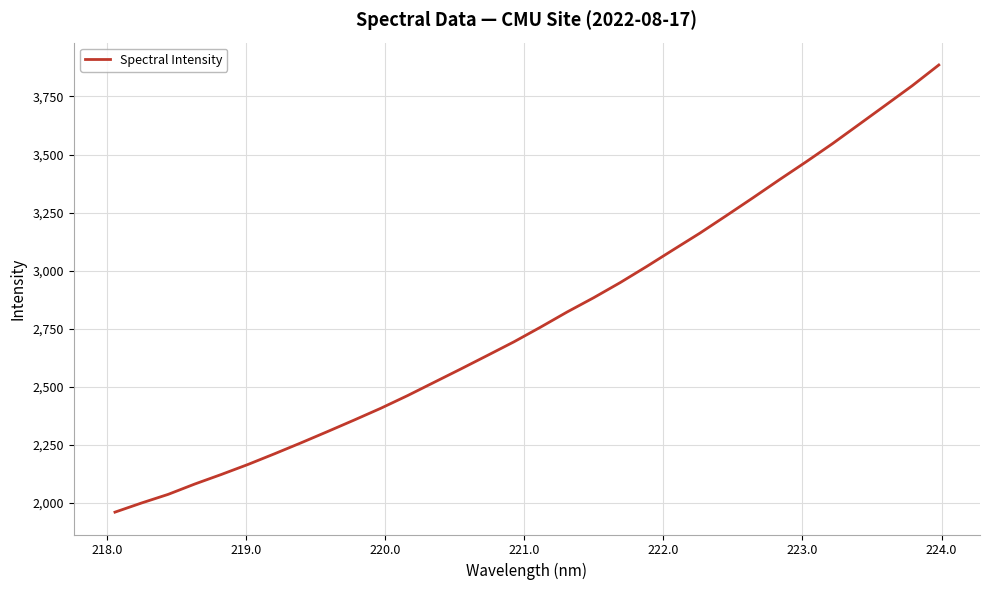

What is the difference between the maximum and minimum values?

1925.3